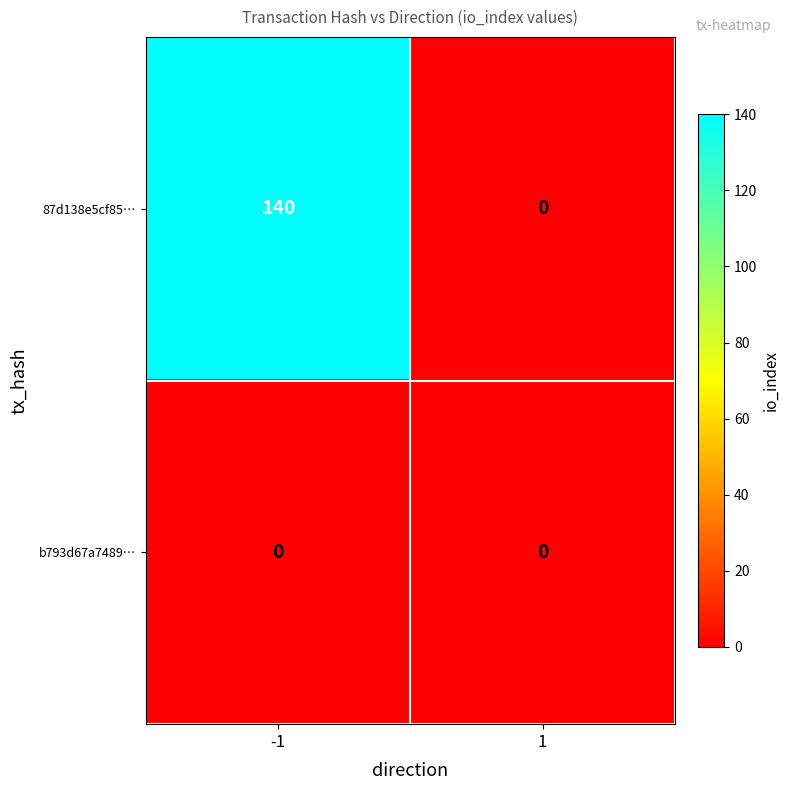

The value of b793d67a7489… at 1 is 0. True or false?

True